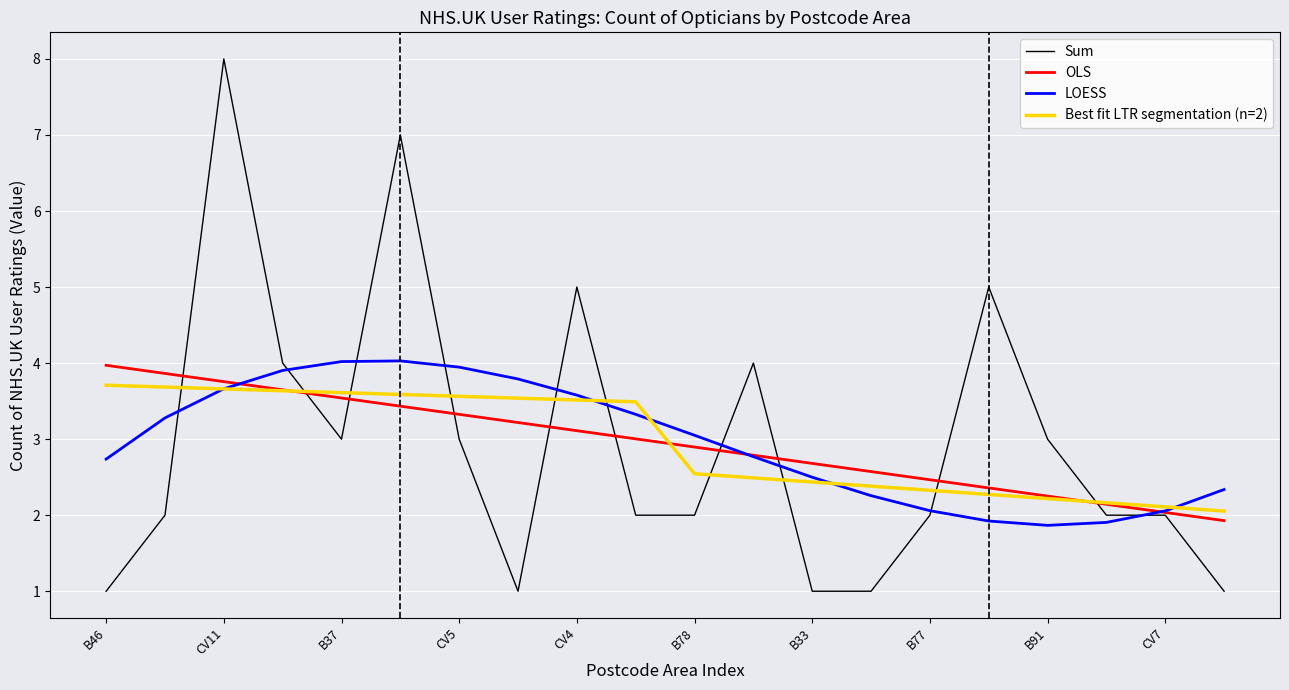

Does the chart have visible grid lines?

Yes